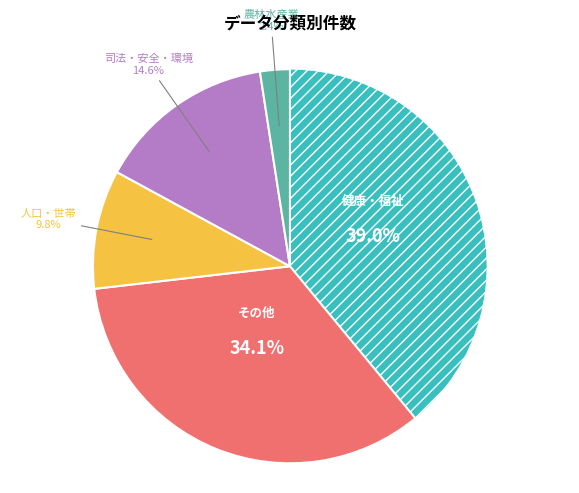

Is there any slice that represents more than half of the pie?

No